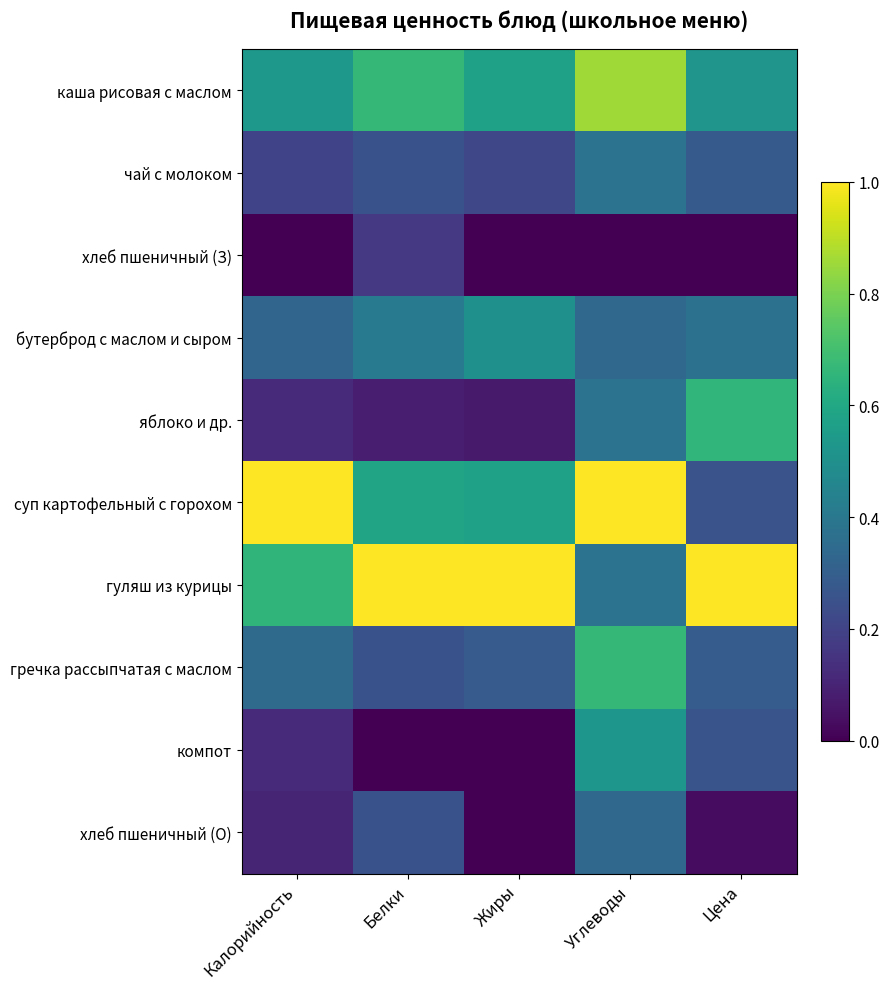

List the series in order of their peak value, lowest first.

хлеб пшеничный (З), хлеб пшеничный (О), чай с молоком, бутерброд с маслом и сыром, компот, яблоко и др., гречка рассыпчатая с маслом, каша рисовая с маслом, суп картофельный с горохом, гуляш из курицы